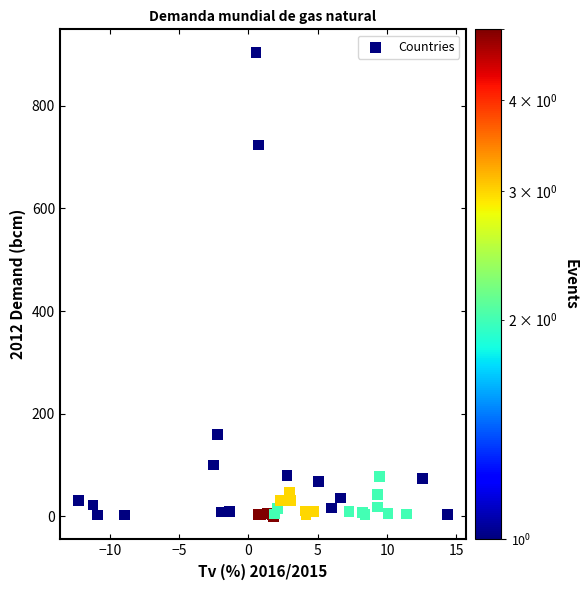

What Y value in the scatter plot is closest to 451?

723.2